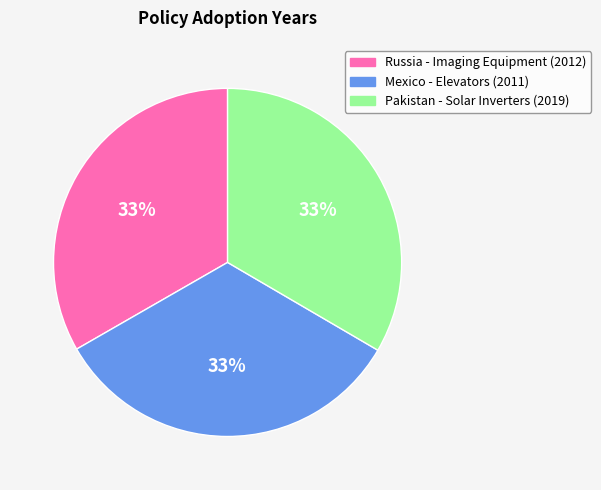

True or false: Pakistan - Solar Inverters (2019) accounts for 41% of the total.

False